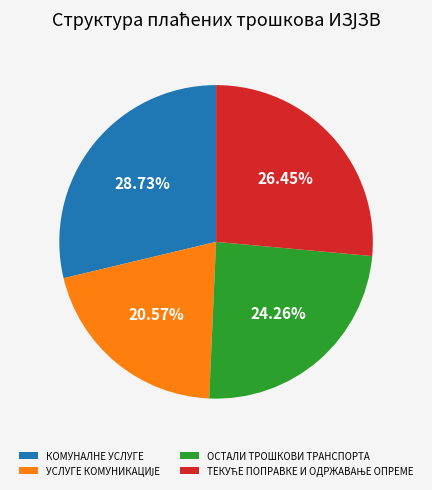

Is there any slice that represents more than half of the pie?

No